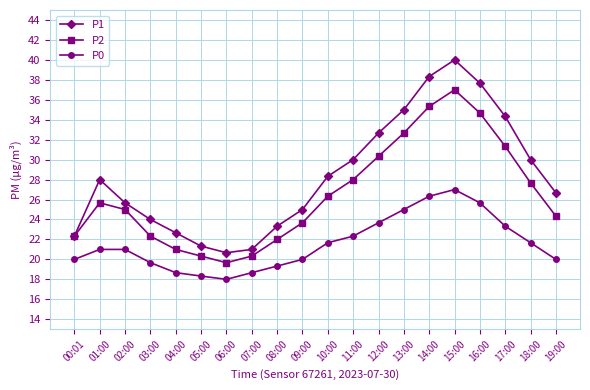

What is the label of the 2nd point from the left?

01:00